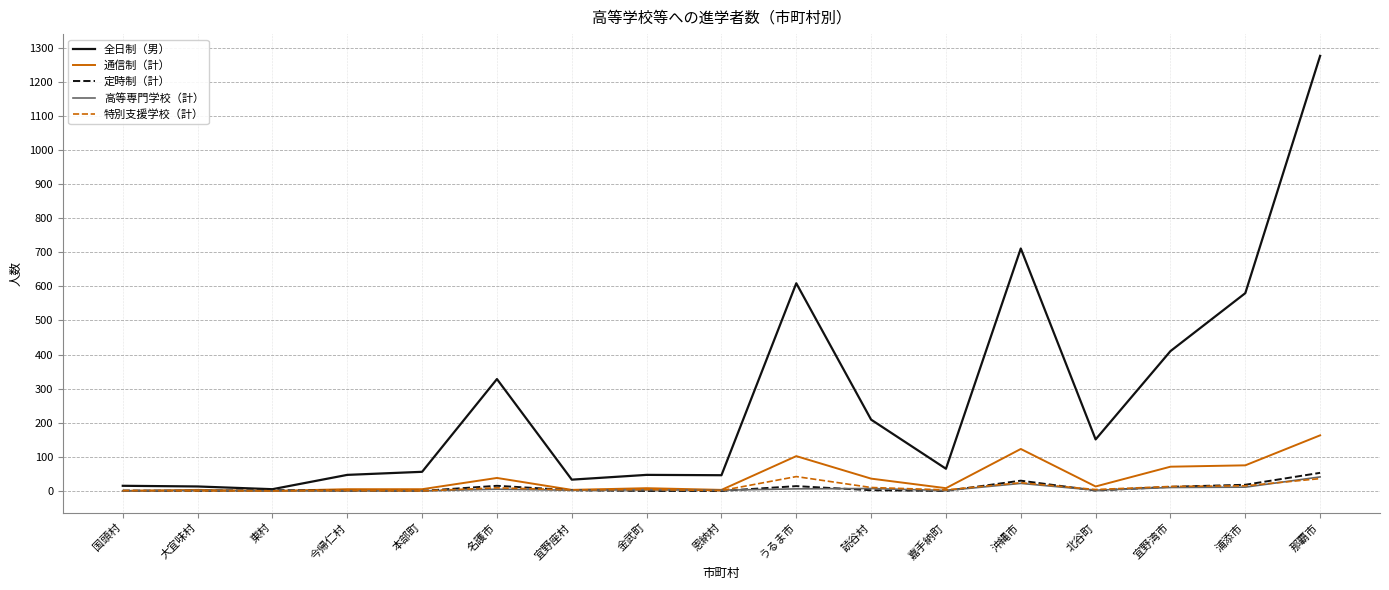

What position from the right is 北谷町?

4